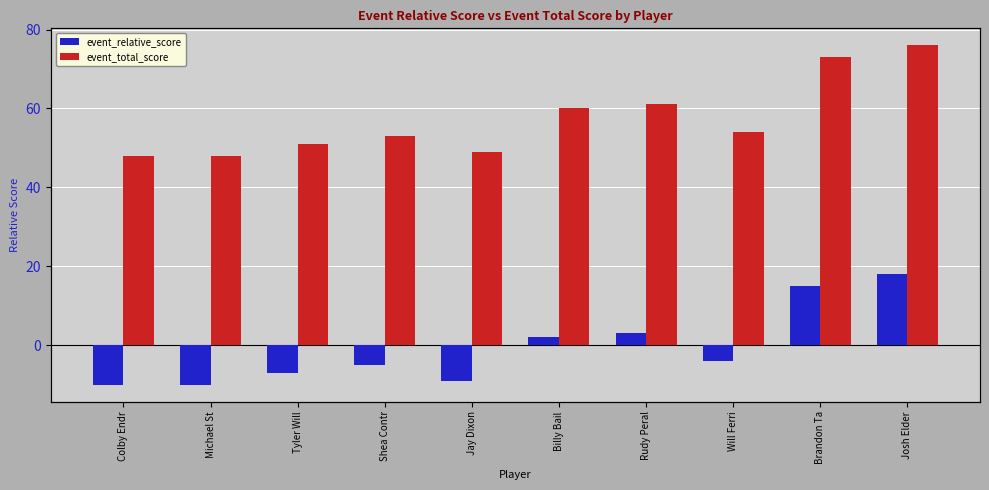

Where does the event_total_score series first go above 54?

Billy Bail